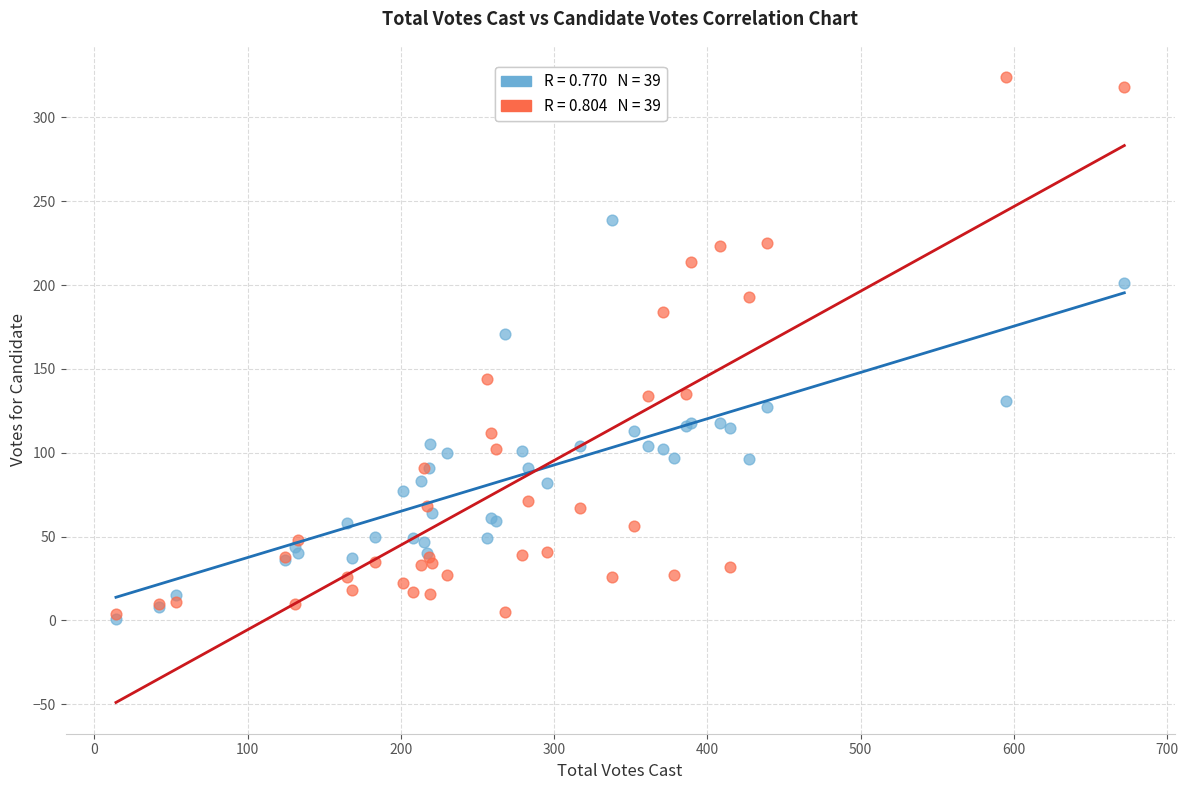

Across all series, what Y value is closest to 162?

171